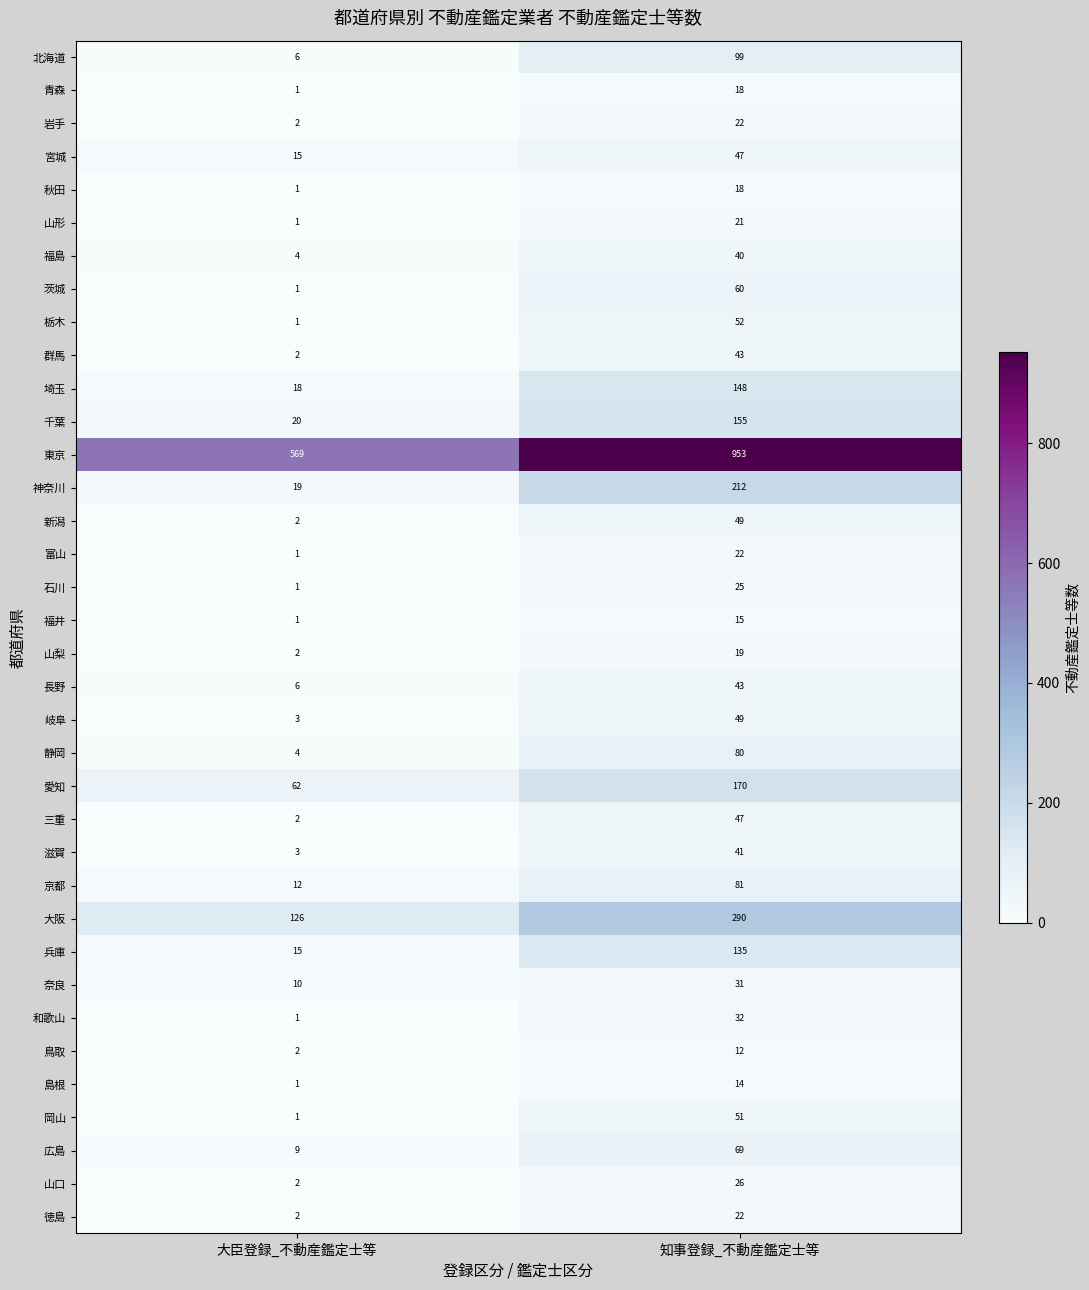

Which category has the highest value in the 岡山 series?

知事登録_不動産鑑定士等